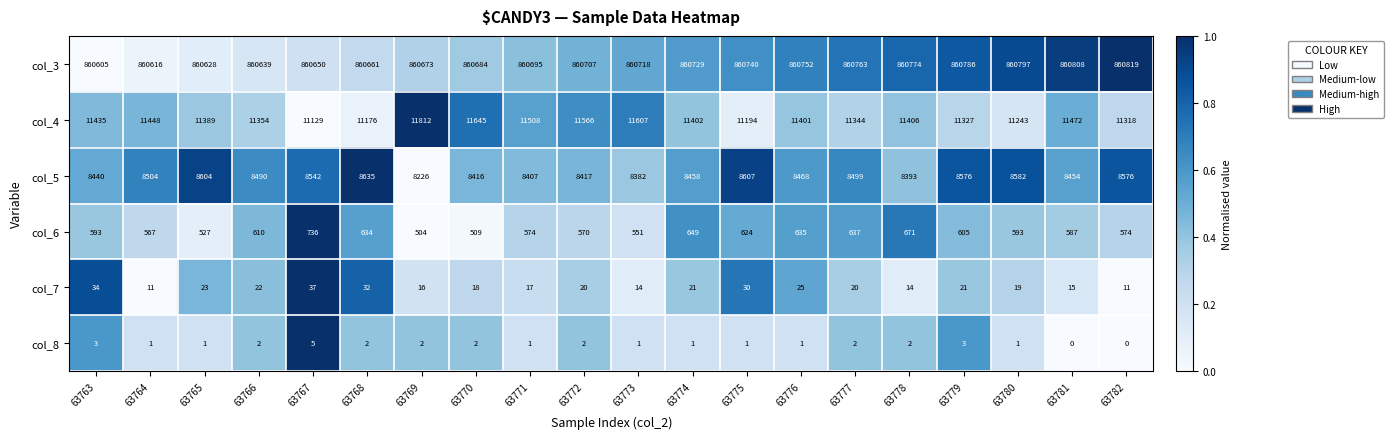

Rank the series at 63776 from highest to lowest value.

col_3, col_4, col_5, col_6, col_7, col_8